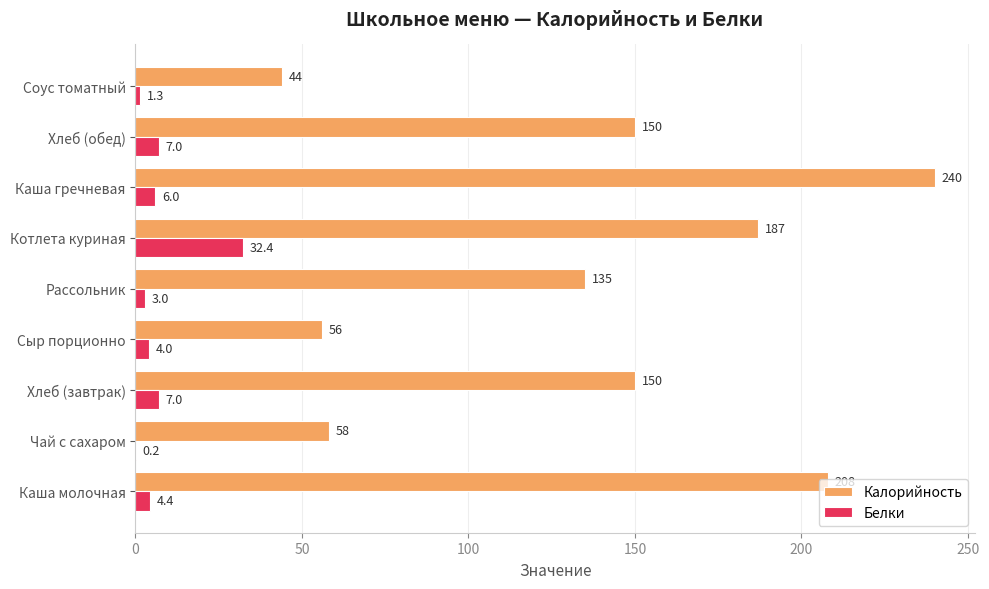

What is the sum of all Калорийность values?

1228.0